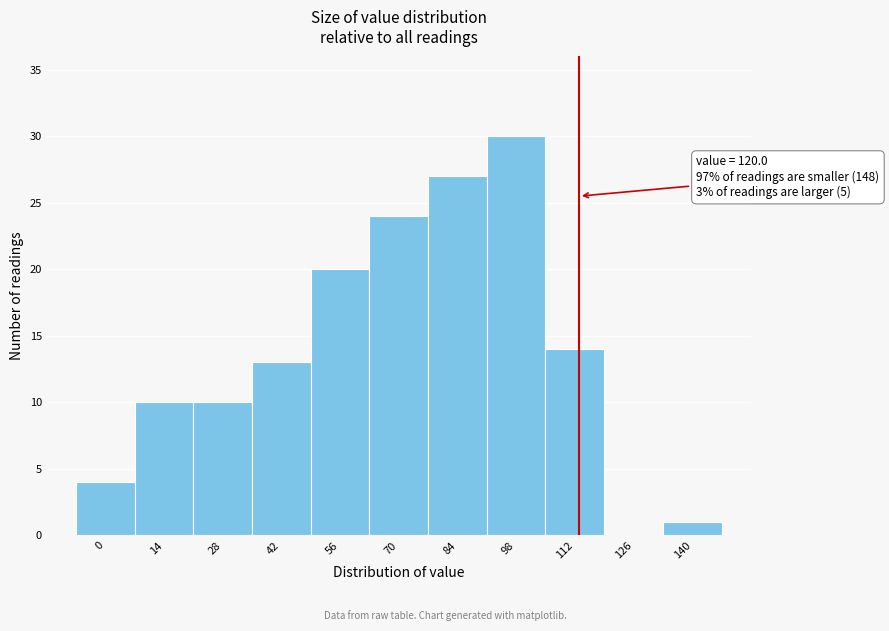

Reading left to right, what are all the values shown in this chart?

0=4	14=10	28=10	42=13	56=20	70=24	84=27	98=30	112=14	126=0	140=1